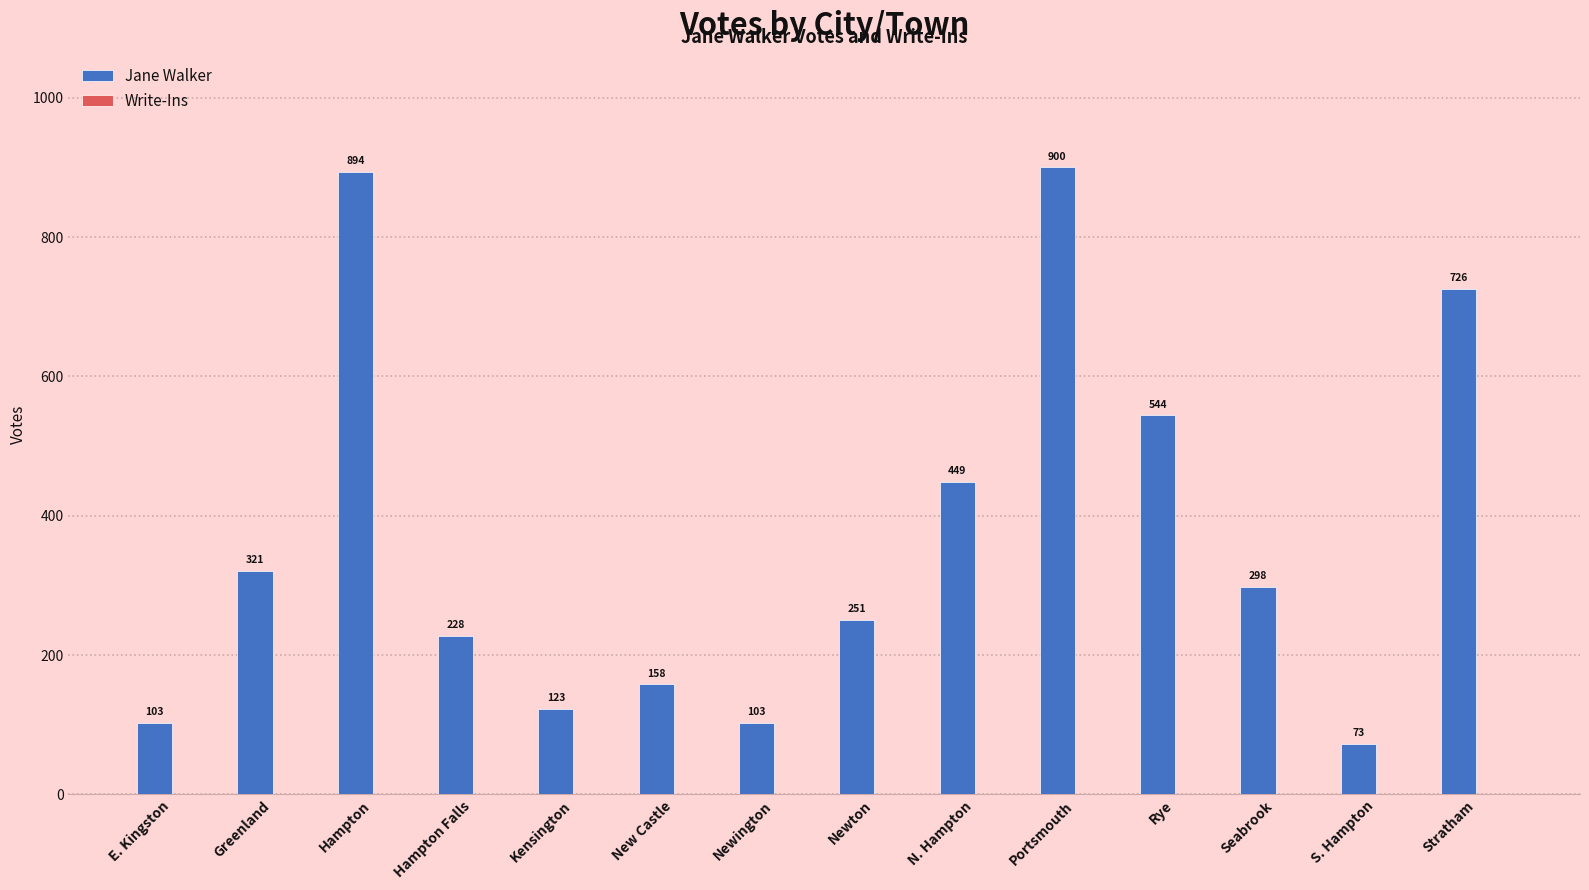

The chart shows a value of 900 at Portsmouth. True or false?

True